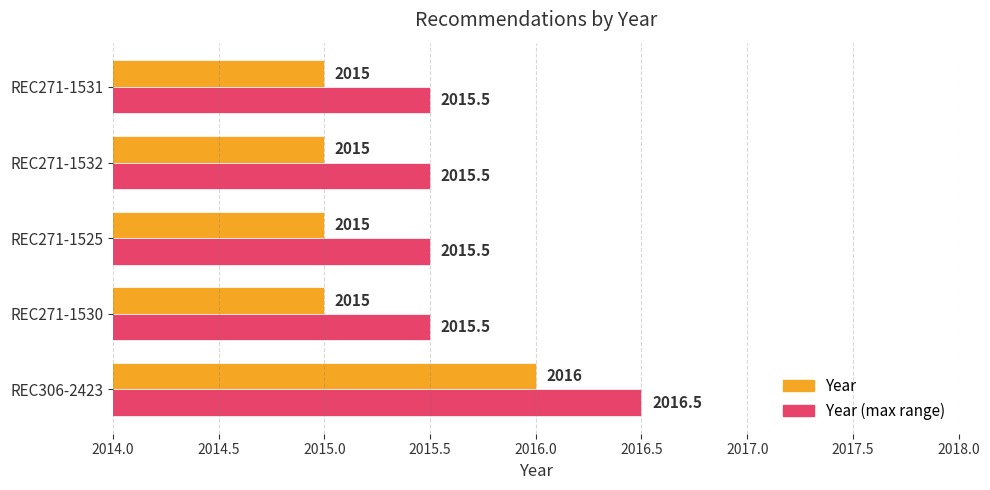

What is the lowest value of the Year (max range) series?

2015.5